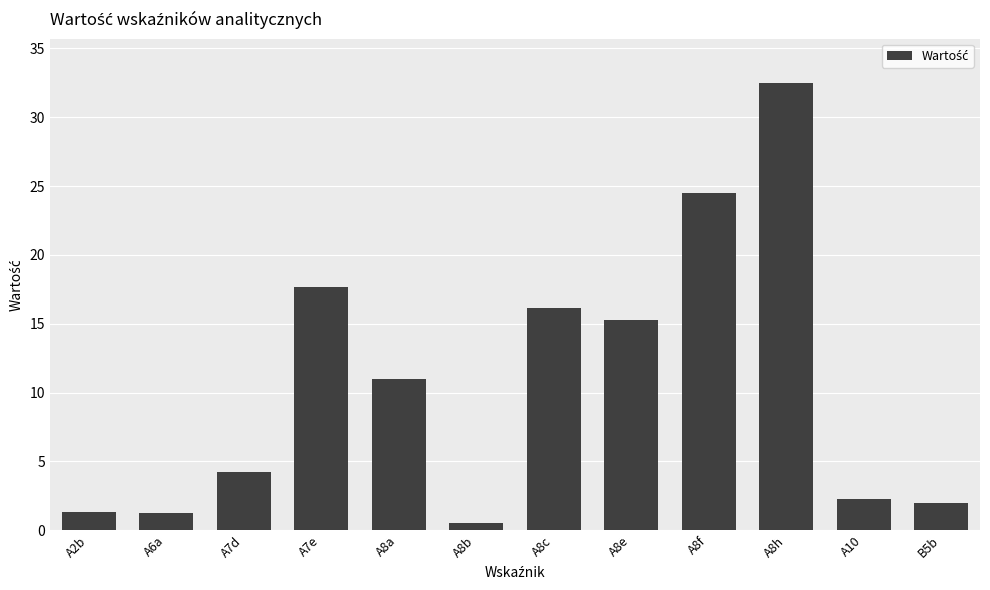

How many data points are less than 10?

6